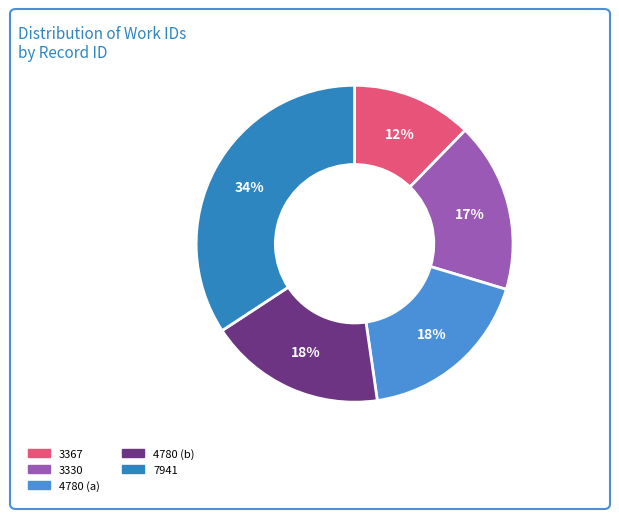

What is the largest slice in the pie chart?

7941